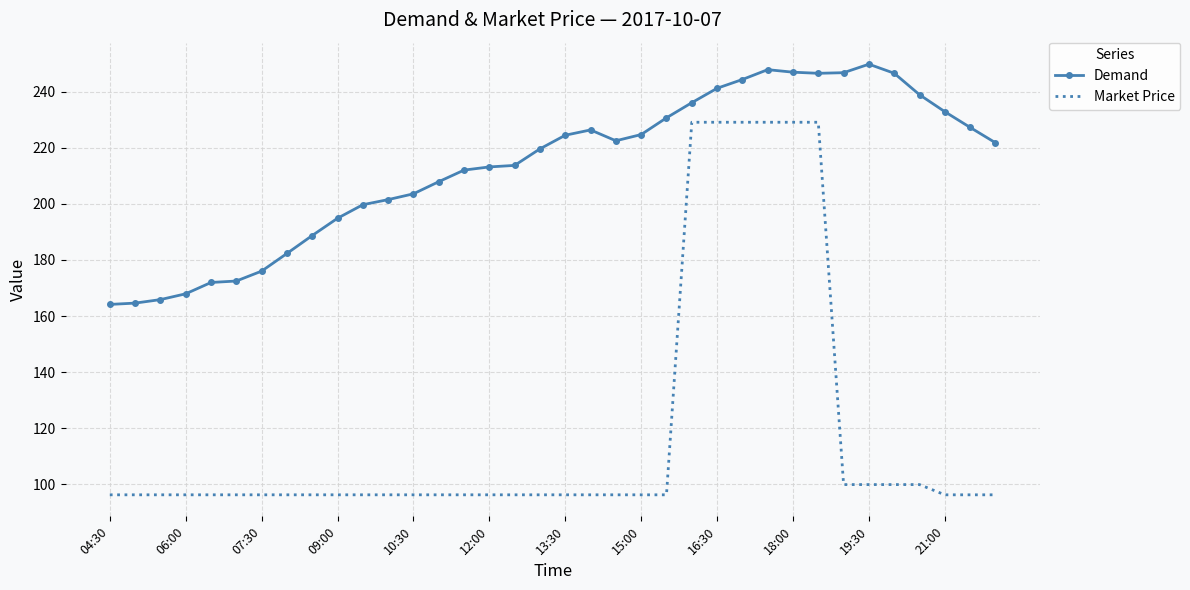

Rank the series by their average value, from lowest to highest.

Market Price, Demand